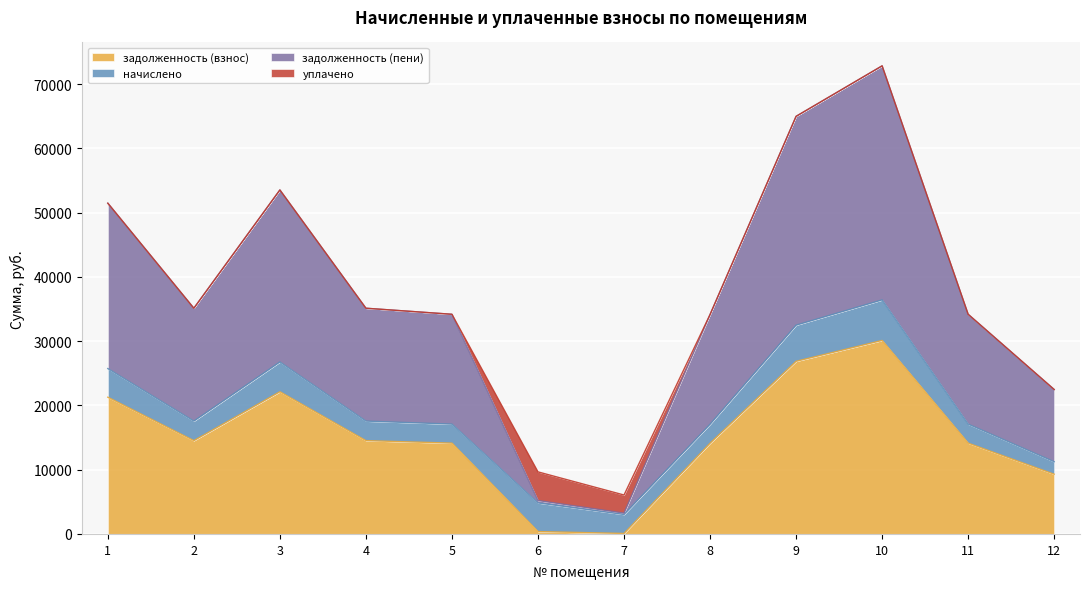

What is the difference between the задолженность (взнос) values at 9 and 6?

26492.9